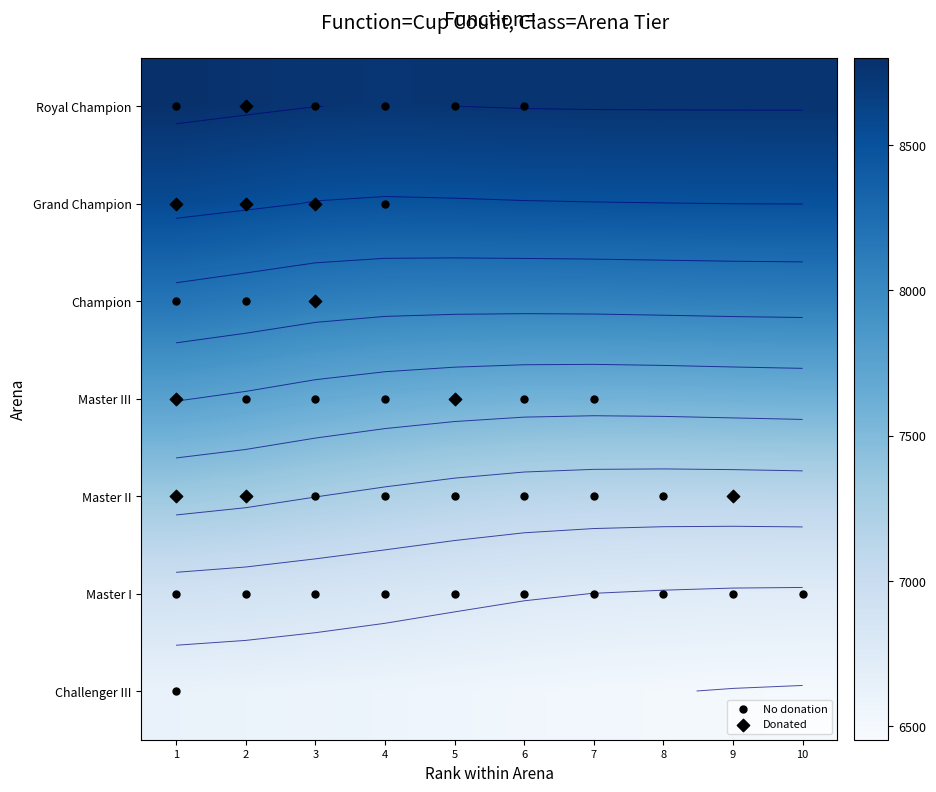

Where is Champion nearest to the value 0?

1